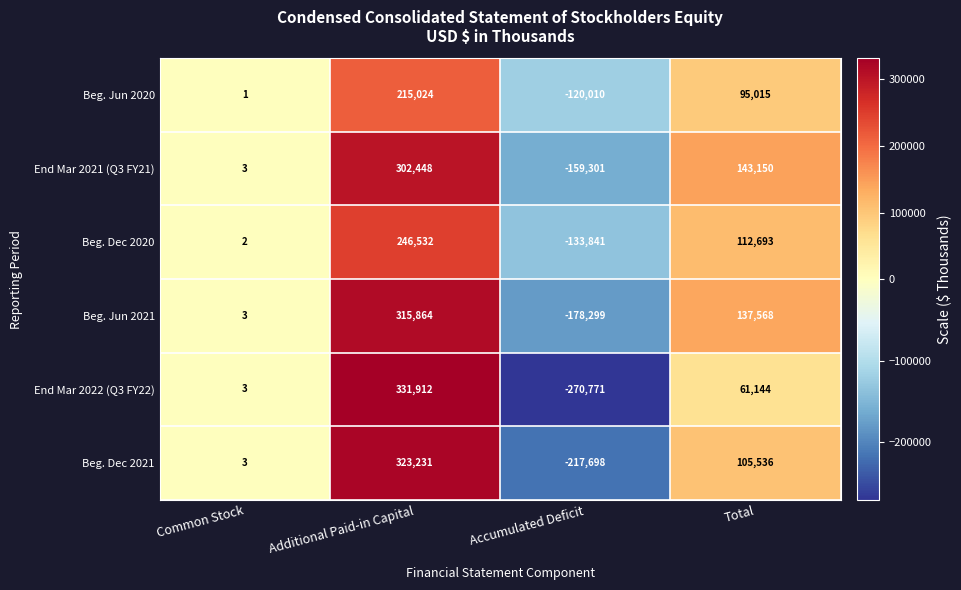

At how many categories does at least one series exceed 319081?

1